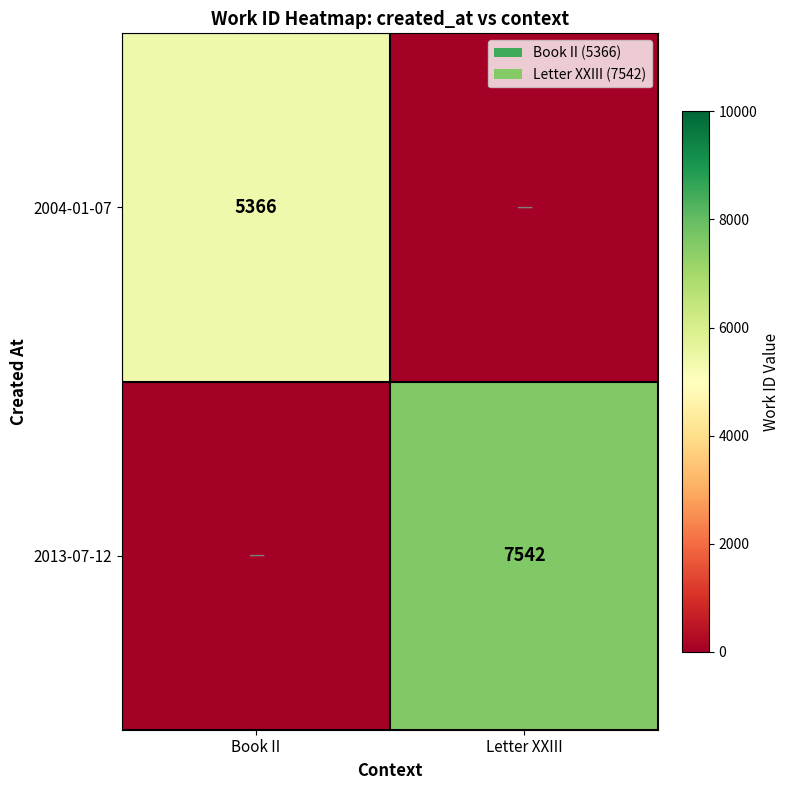

The value of 2013-07-12 at Letter XXIII is 7542. True or false?

True